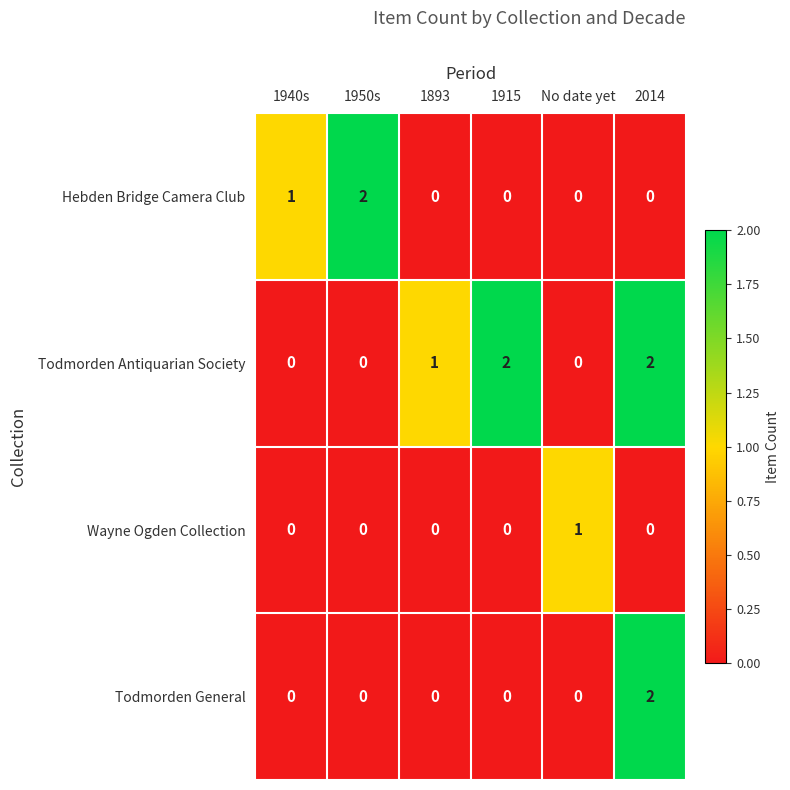

Rank the series by their average value, from lowest to highest.

Wayne Ogden Collection, Todmorden General, Hebden Bridge Camera Club, Todmorden Antiquarian Society